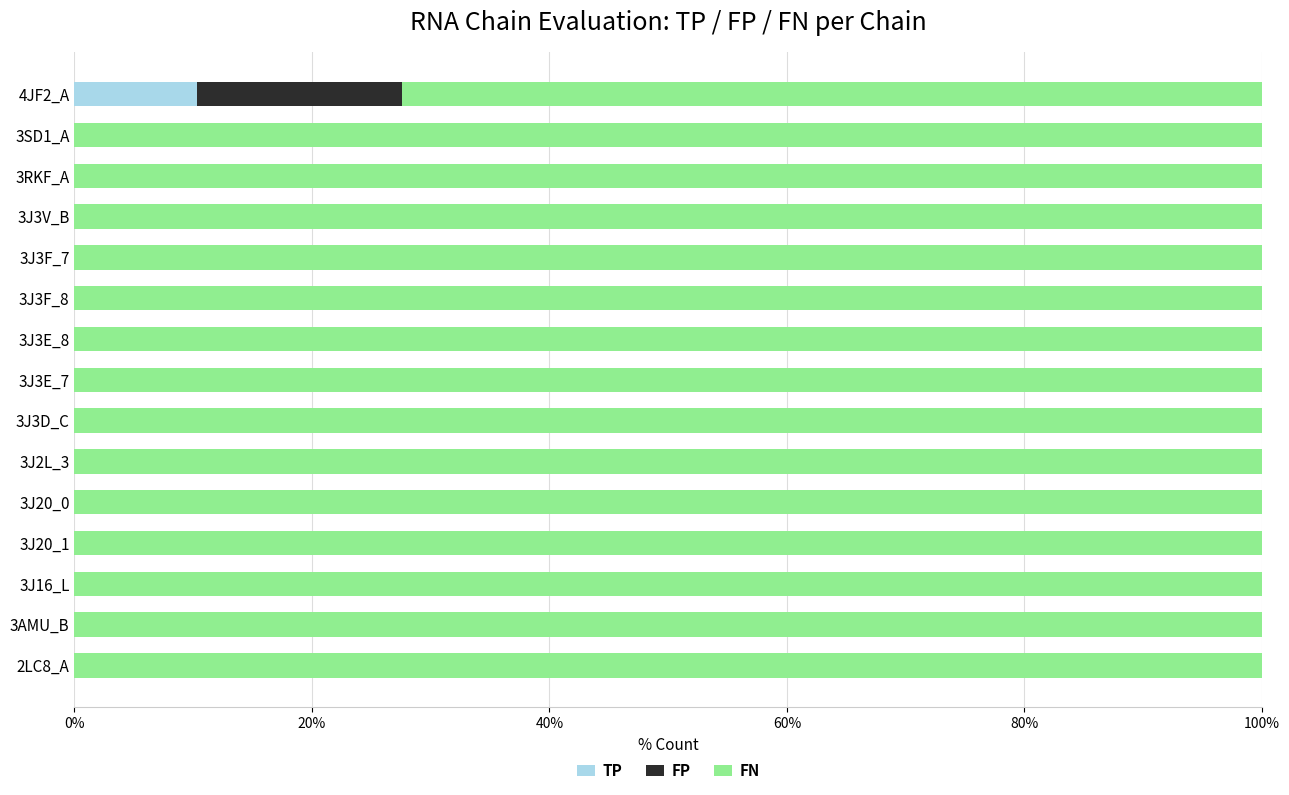

What is the total value across all series at 3RKF_A?

100.0